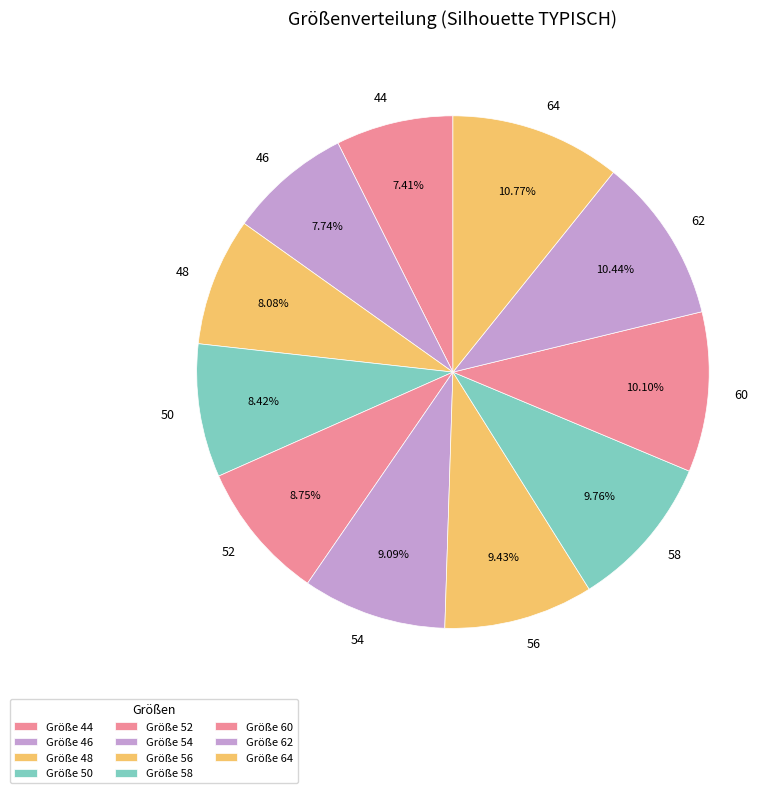

To the nearest percent, what is the difference between the largest and smallest slice percentages?

3%